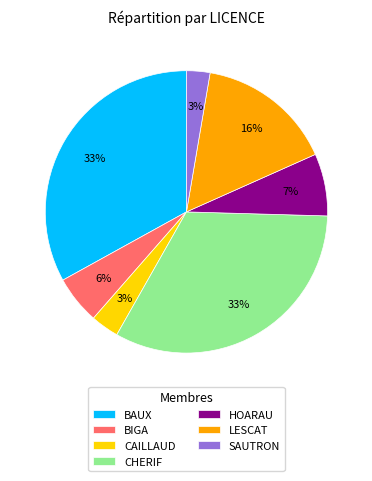

To the nearest percent, what is the difference between the largest and smallest slice percentages?

30%